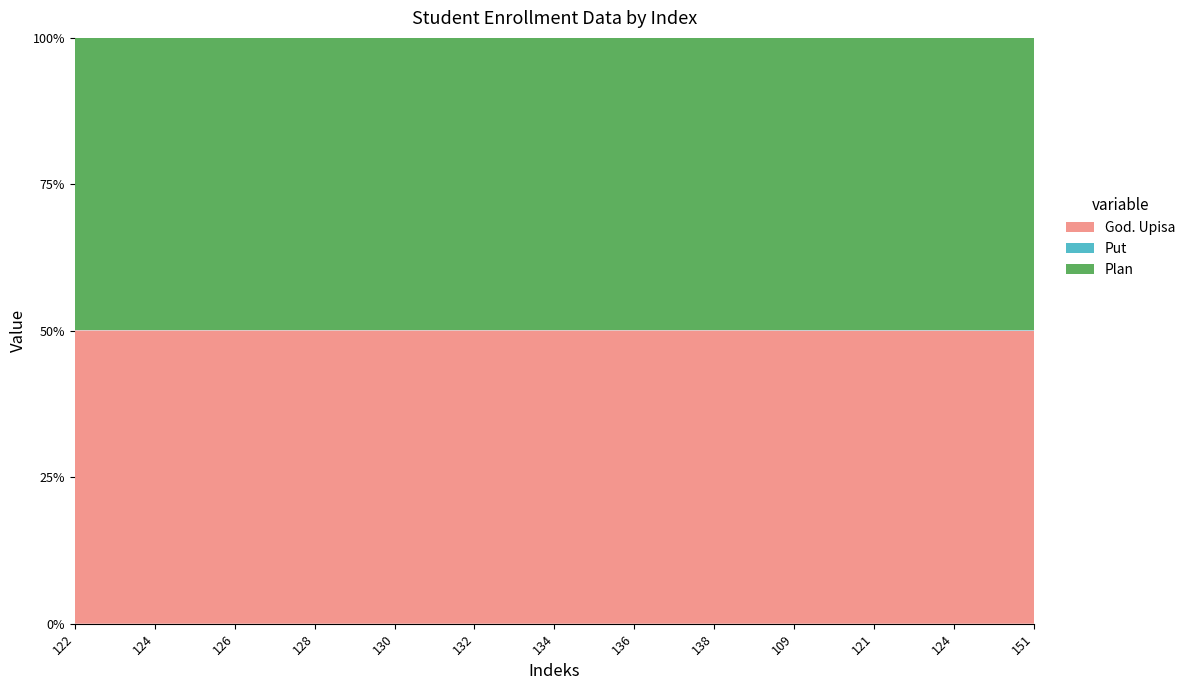

Reading right to left, extract all data points from this chart.

God. Upisa: 151=2017	124=2017	124=2018	123=2018	121=2018	112=2018	109=2018	139=2019	138=2019	137=2019	136=2019	135=2019	134=2019	133=2019	132=2019	131=2019	130=2019	129=2019	128=2019	127=2019	126=2019	125=2019	124=2019	123=2019	122=2019
Put: 151=3	124=3	124=2	123=2	121=2	112=2	109=2	139=1	138=1	137=1	136=1	135=1	134=1	133=1	132=1	131=1	130=1	129=1	128=1	127=1	126=1	125=1	124=1	123=1	122=1
Plan: 151=2014	124=2014	124=2014	123=2014	121=2014	112=2014	109=2014	139=2014	138=2014	137=2014	136=2014	135=2014	134=2014	133=2014	132=2014	131=2014	130=2014	129=2014	128=2014	127=2014	126=2014	125=2014	124=2014	123=2014	122=2014